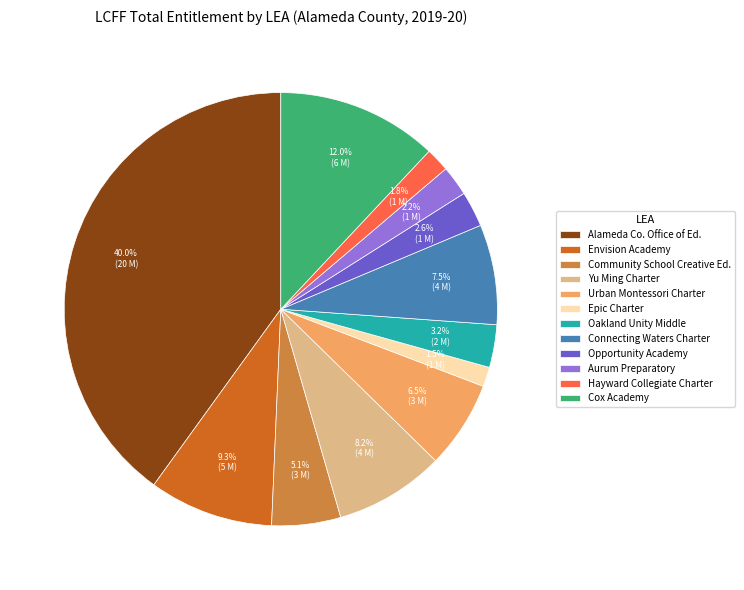

Which category has the biggest portion of the pie?

Alameda Co. Office of Ed.